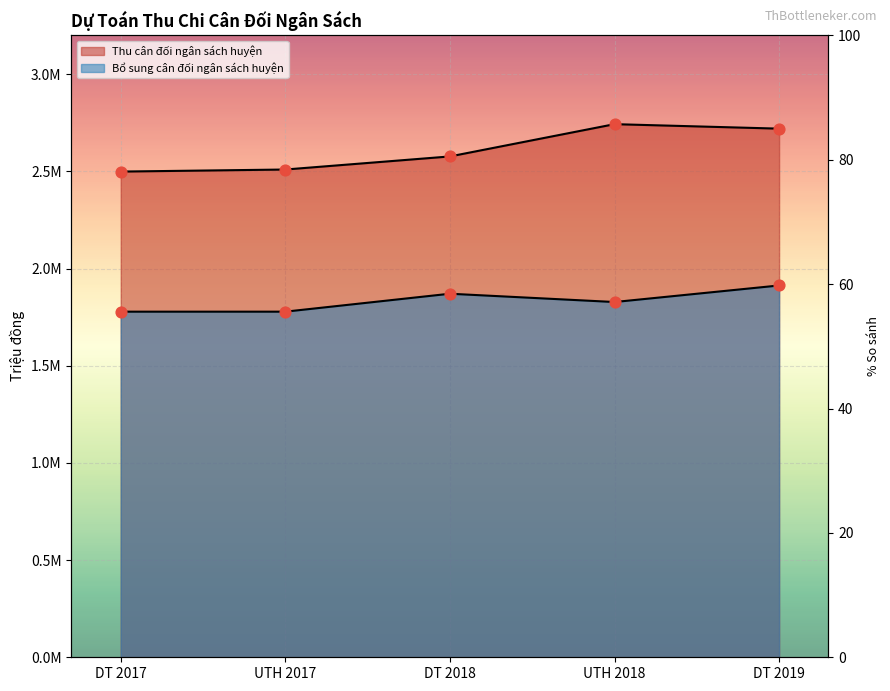

At how many categories does at least one series exceed 2161090?

5